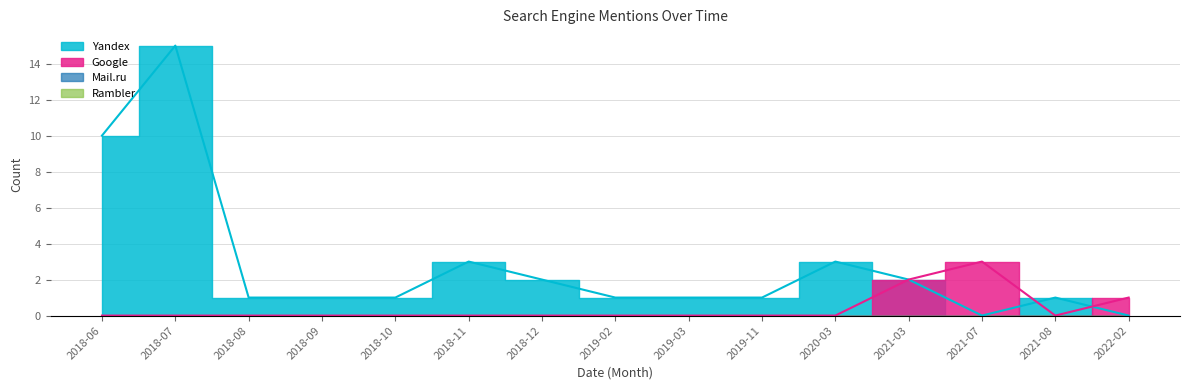

How many values in the Yandex series are below 1?

2